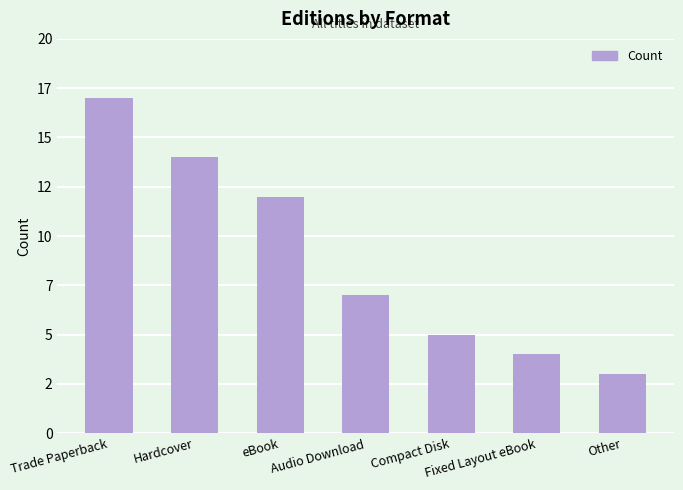

Does the chart contain any negative values?

No